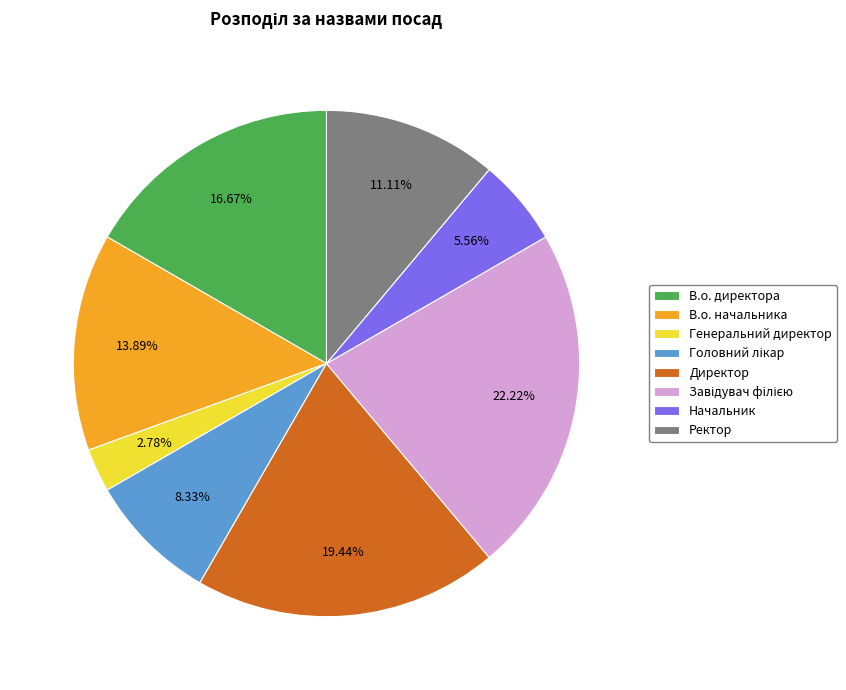

Count the number of slices in the pie.

8